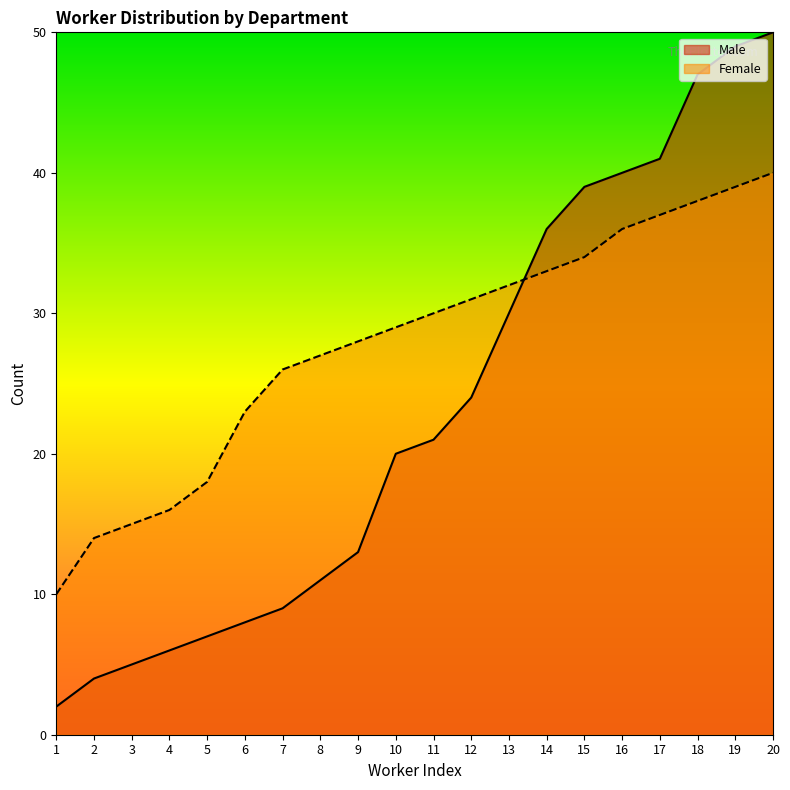

Where do Female and Male first cross each other?

13 and 14